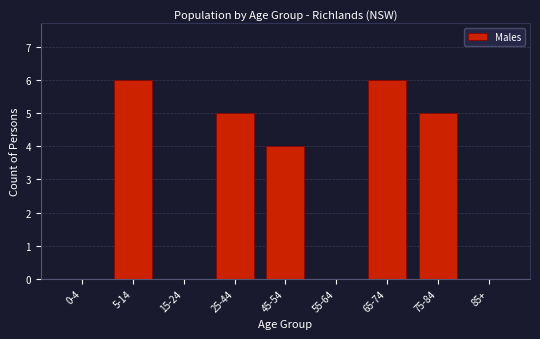

Reading left to right, transcribe all the data shown in this chart.

0-4=0	5-14=6	15-24=0	25-44=5	45-54=4	55-64=0	65-74=6	75-84=5	85+=0